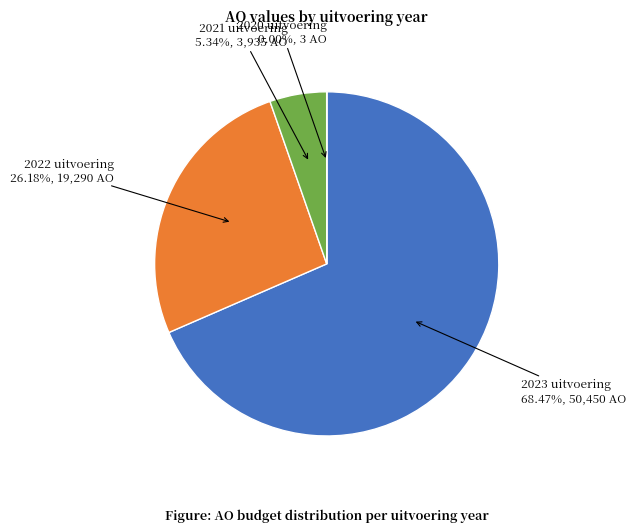

Is there a majority slice in this chart?

Yes